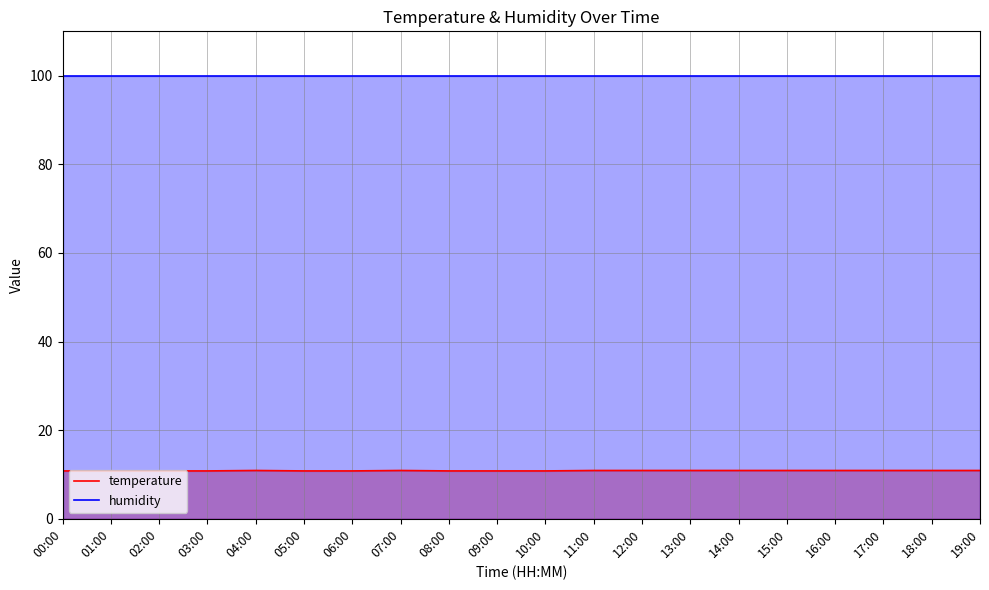

What is the label of the 2nd point from the right?

18:00